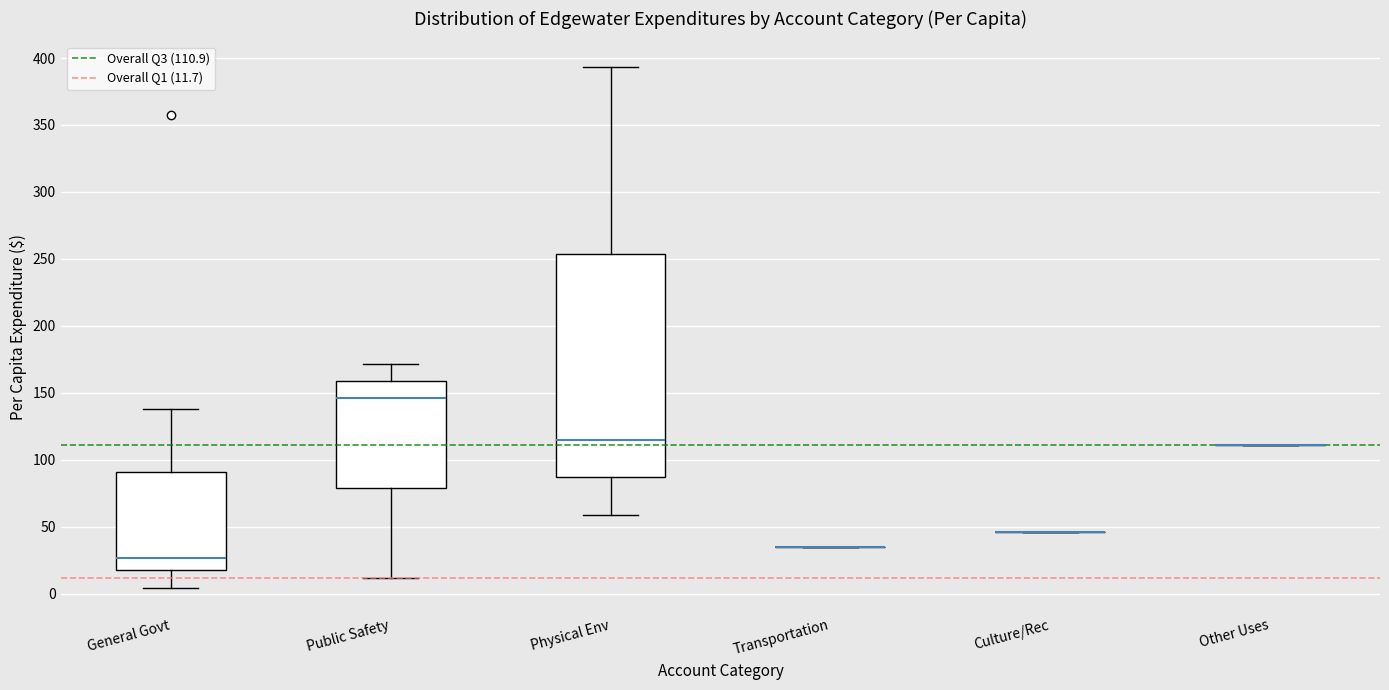

Reading left to right, read every box against the y-axis: the position of its median line, the range the box covers, and the ends of its whiskers. The values are not printed on the chart, so give them approximately, as read against the axis.

General Govt: median 25, box 20 to 90, whiskers 5 to 140
Public Safety: median 145, box 80 to 160, whiskers 10 to 170
Physical Env: median 115, box 85 to 255, whiskers 60 to 395
Transportation: box collapsed to a line at 35, whiskers 35 to 35
Culture/Rec: box collapsed to a line at 45, whiskers 45 to 45
Other Uses: box collapsed to a line at 110, whiskers 110 to 110